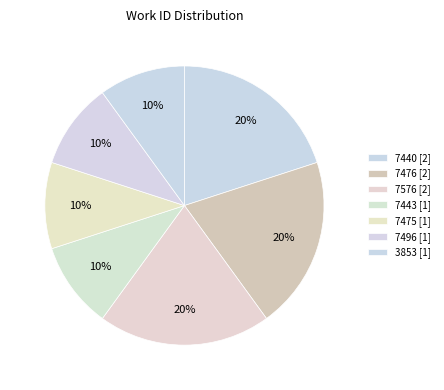

How many segments does this pie chart have?

7